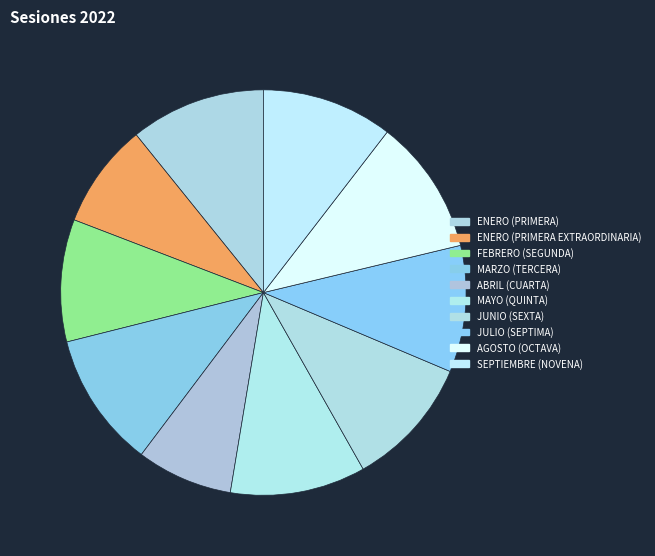

Count the number of slices in the pie.

10